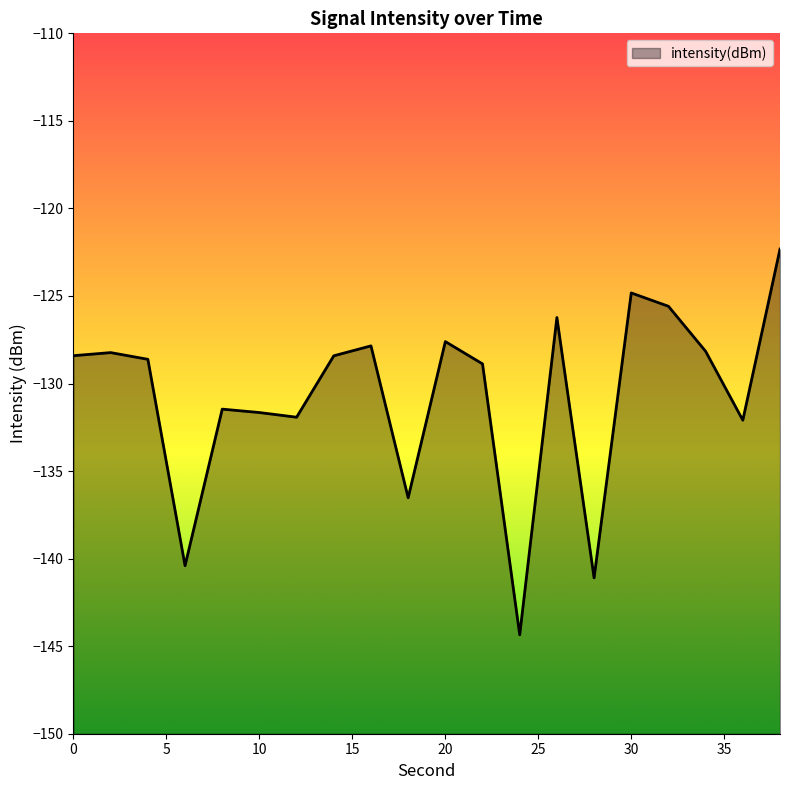

How many interior local valleys (lower than both neighbors) does the data have?

6